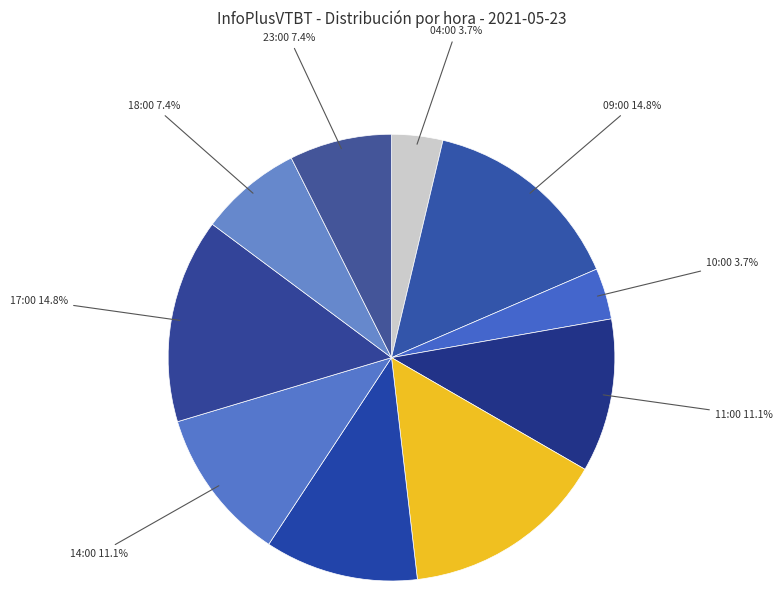

Combined, do 10:00 and 13:00 account for over 50%?

No